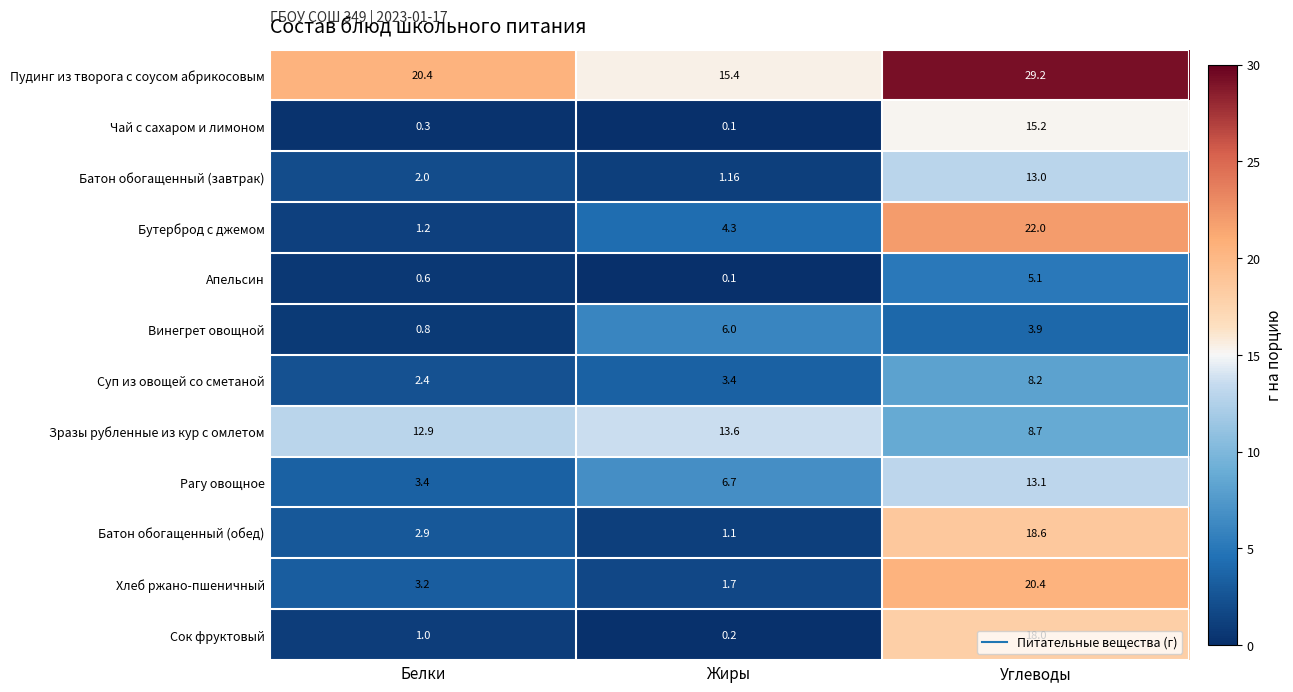

List the series in order of their peak value, highest first.

Пудинг из творога с соусом абрикосовым, Бутерброд с джемом, Хлеб ржано-пшеничный, Батон обогащенный (обед), Сок фруктовый, Чай с сахаром и лимоном, Зразы рубленные из кур с омлетом, Рагу овощное, Батон обогащенный (завтрак), Суп из овощей со сметаной, Винегрет овощной, Апельсин